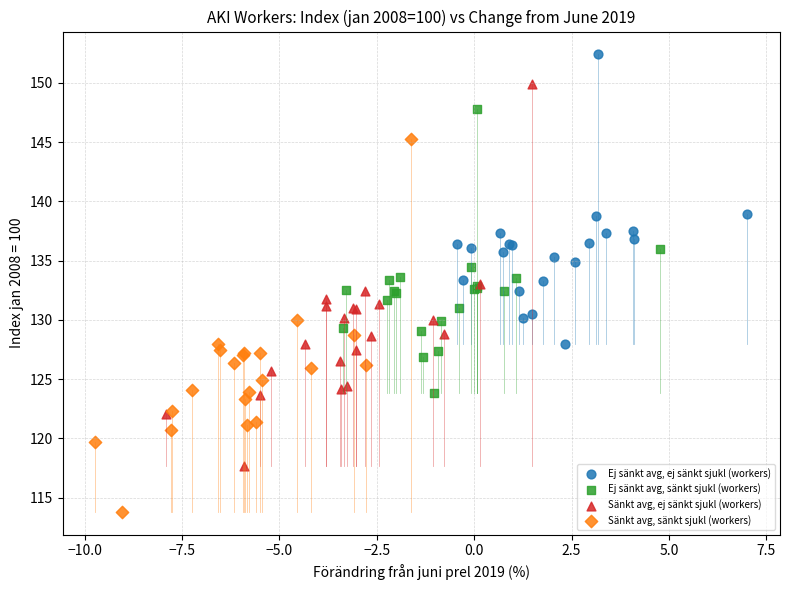

Which series has the widest spread of Y values?

Sänkt avg, ej sänkt sjukl (workers)